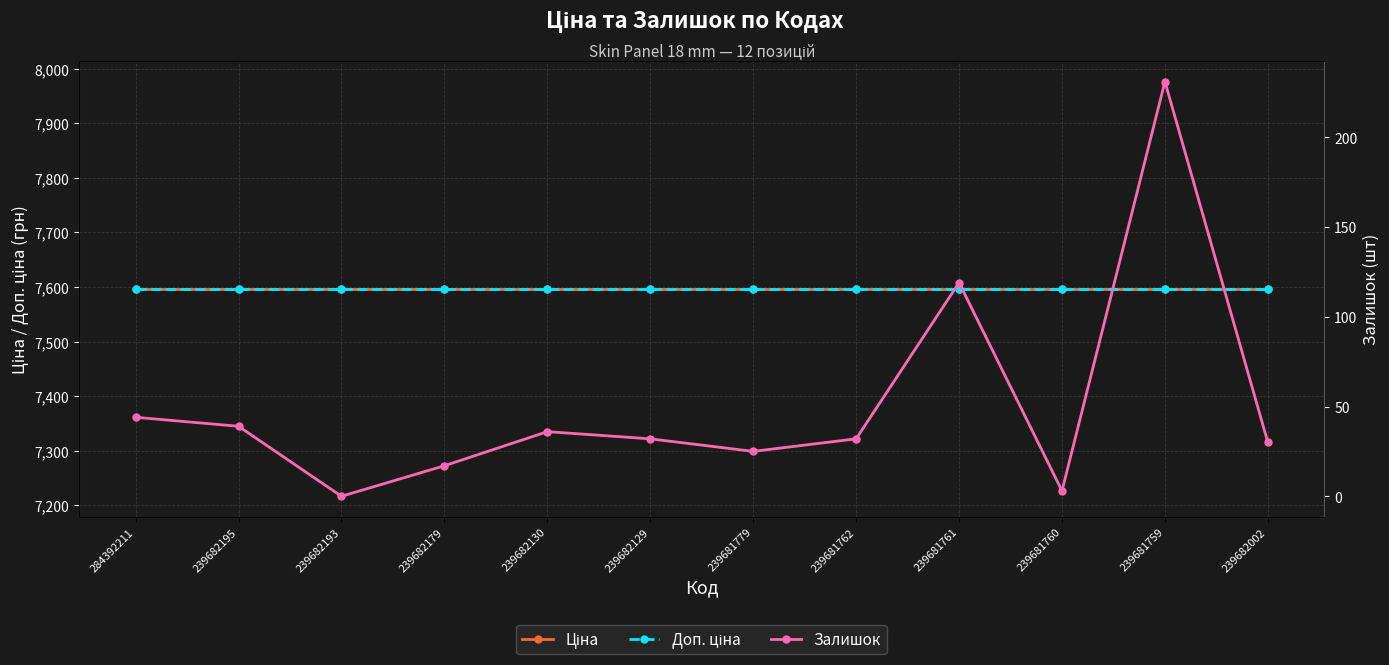

True or false: Доп. ціна and Ціна cross at least once.

False